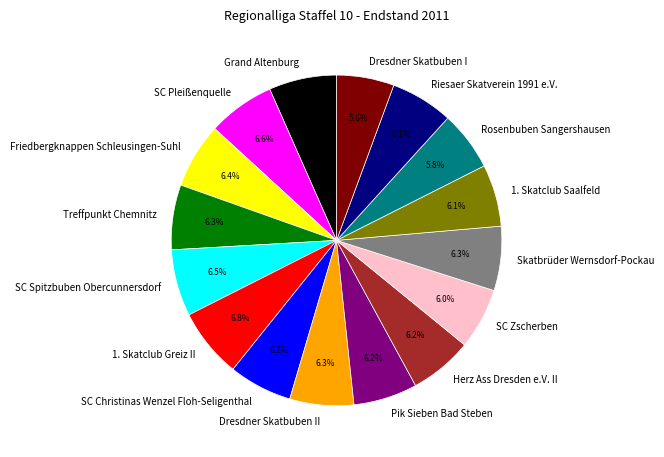

Count the number of slices in the pie.

16